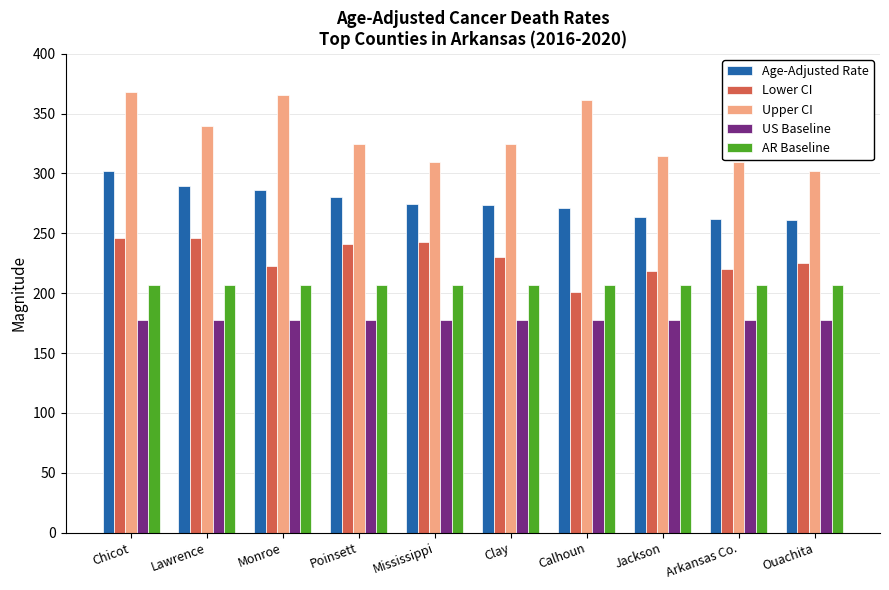

How many data points does each series have?

10